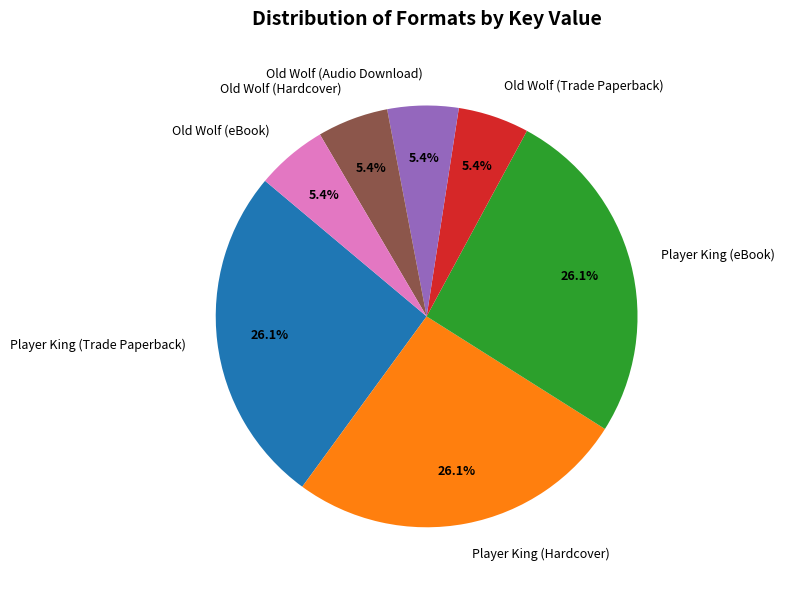

Is Player King (Hardcover) the majority of the pie?

No